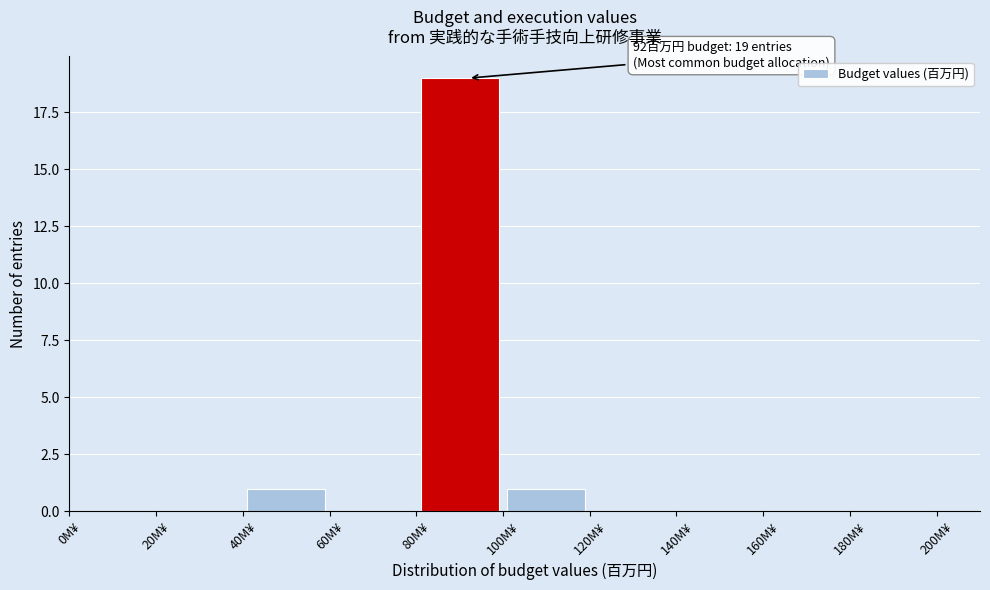

Over which range of the x-axis is the bar tallest?

80 to 100